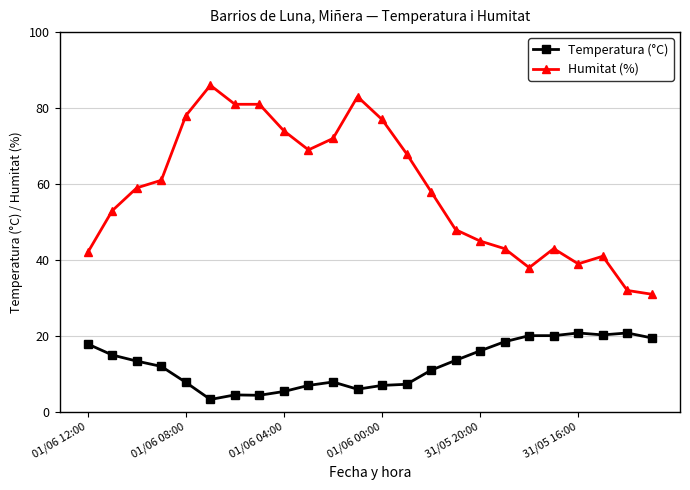

List the series in order of their peak value, lowest first.

Temperatura (°C), Humitat (%)